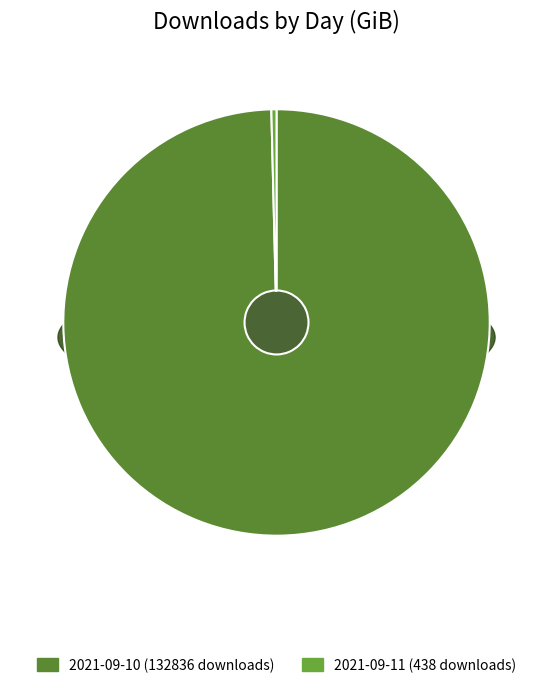

What portion of the pie excludes 2021-09-11 (438 downloads)?

99.6%